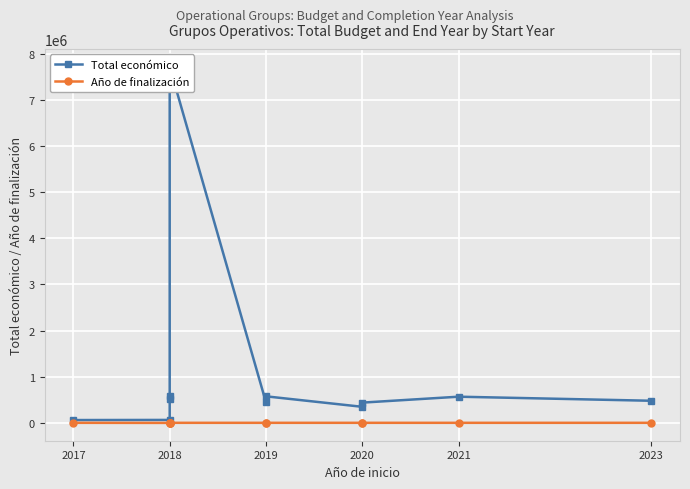

True or false: Año de finalización and Total económico cross at least once.

False